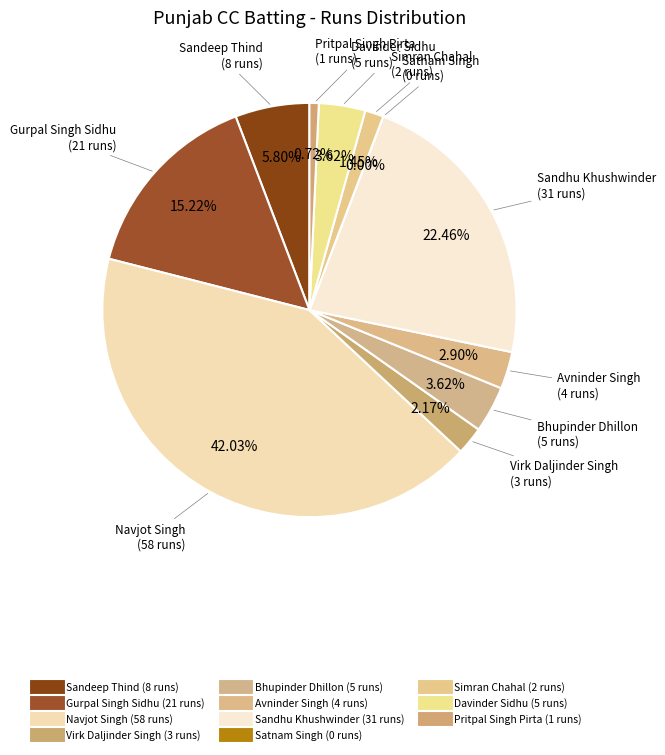

Is it true that Bhupinder Dhillon is 4% of the pie?

True